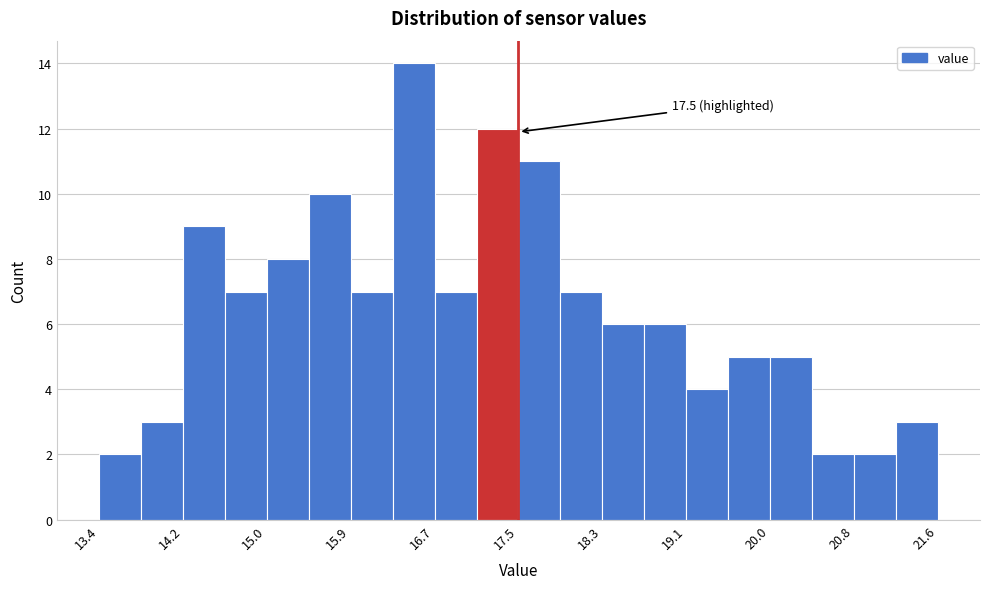

Over which range of the x-axis is the bar tallest?

16.27 to 16.68